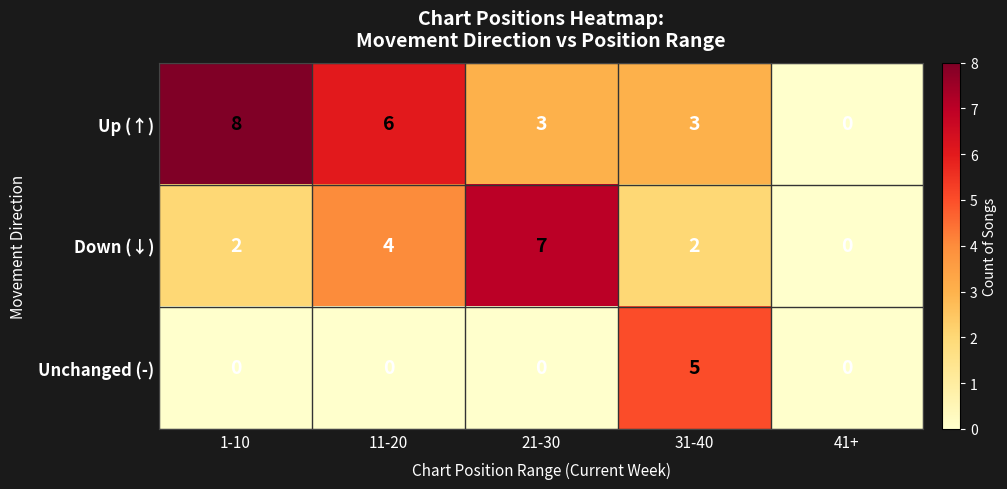

True or false: Up (↑) has a value of 3 at 31-40.

True